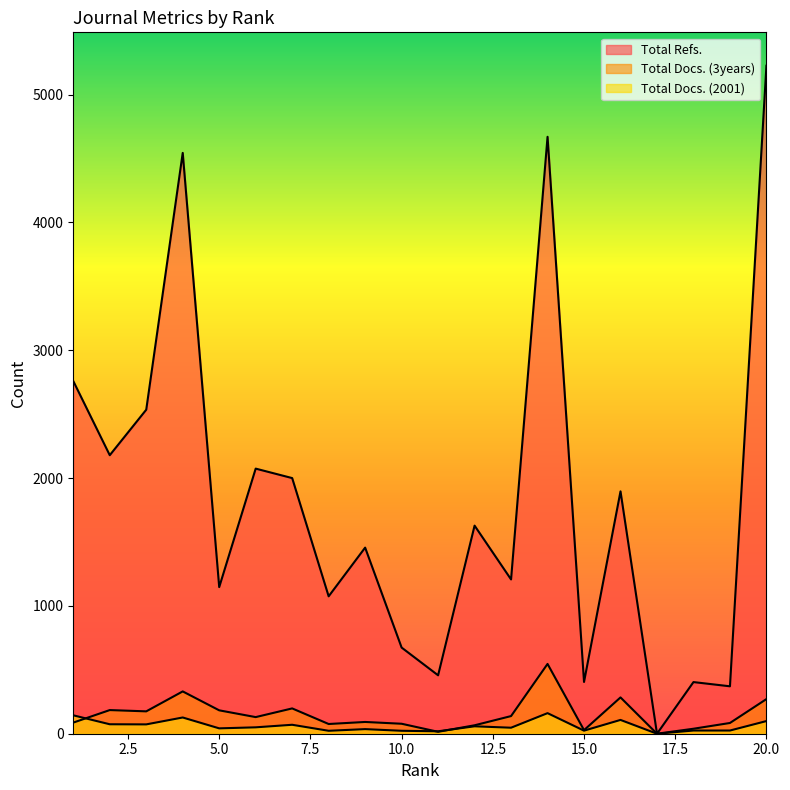

The Total Docs. (2001) series shows 70 at 7. True or false?

True